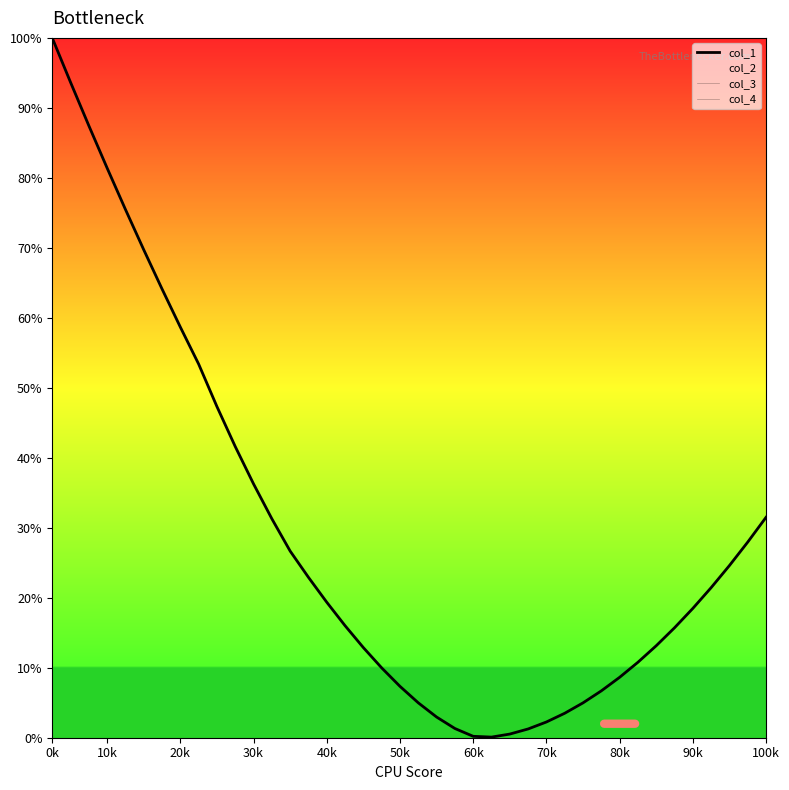

True or false: col_1 and col_3 cross at least once.

False